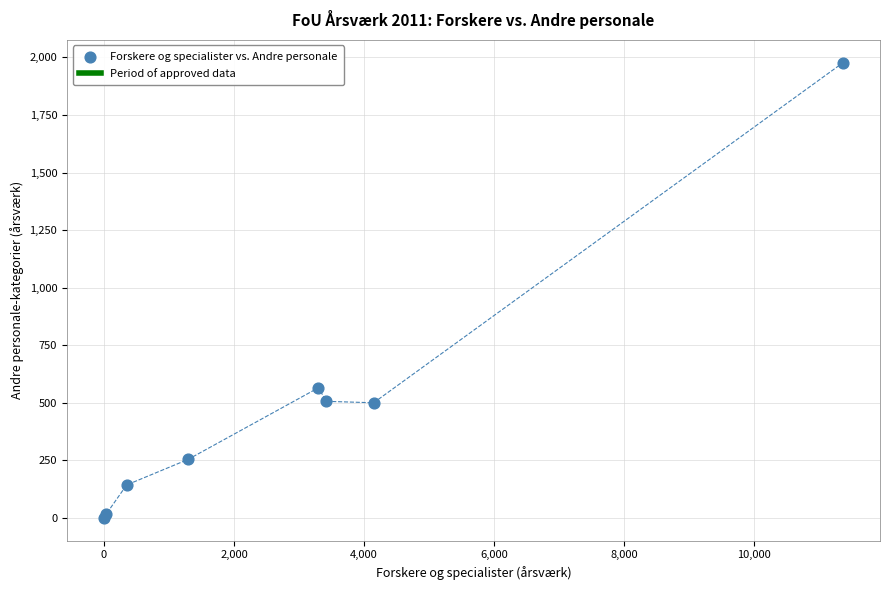

What Y value in the scatter plot is closest to 988?

565.2